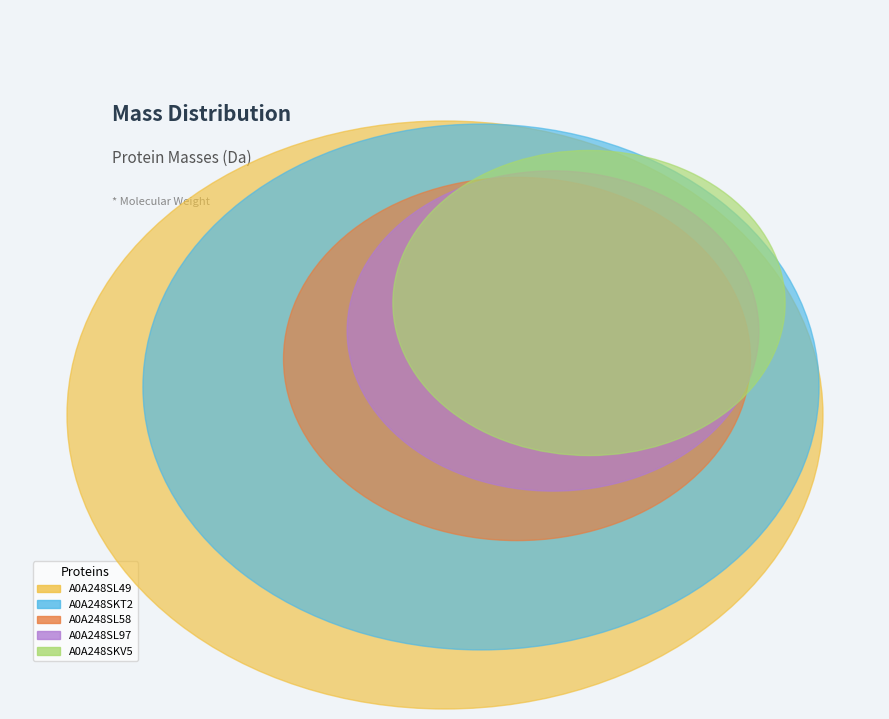

To the nearest percent, what is the combined percentage of A0A248SL49 and A0A248SKT2?

72%